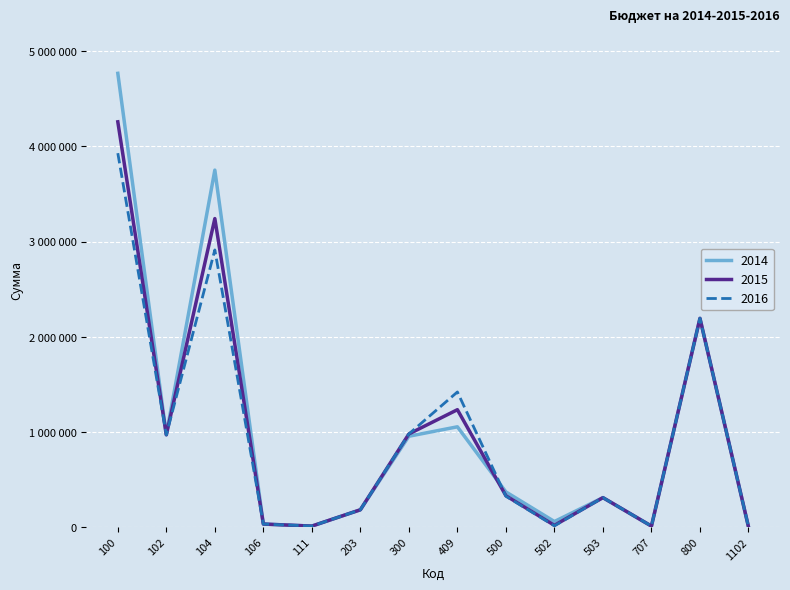

What is the difference between the 2016 values at 100 and 502?

3914600